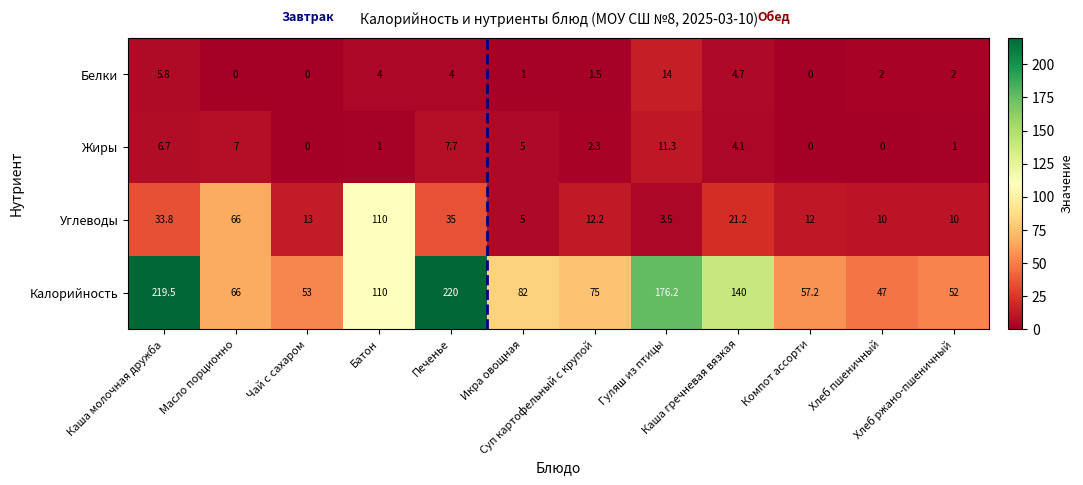

How many values in the Жиры series exceed 4?

6